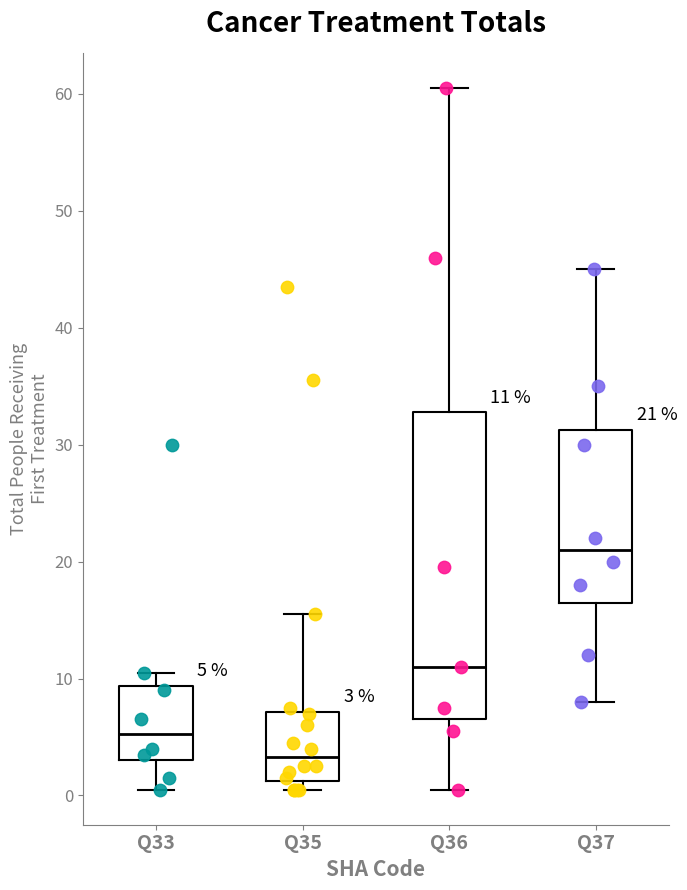

Comparing the boxes themselves (not the whiskers), which one is the tallest?

Q36